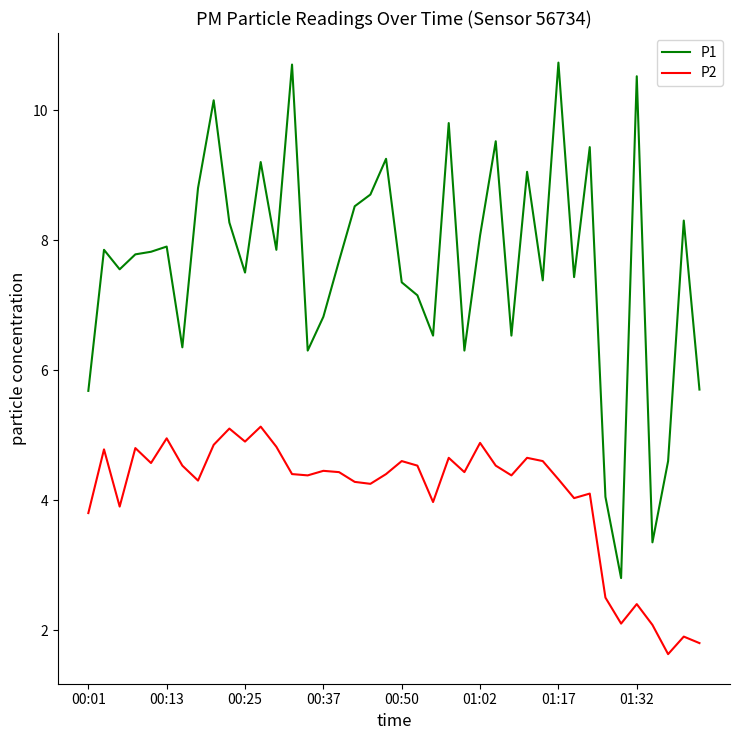

Count the number of data series in this chart.

2